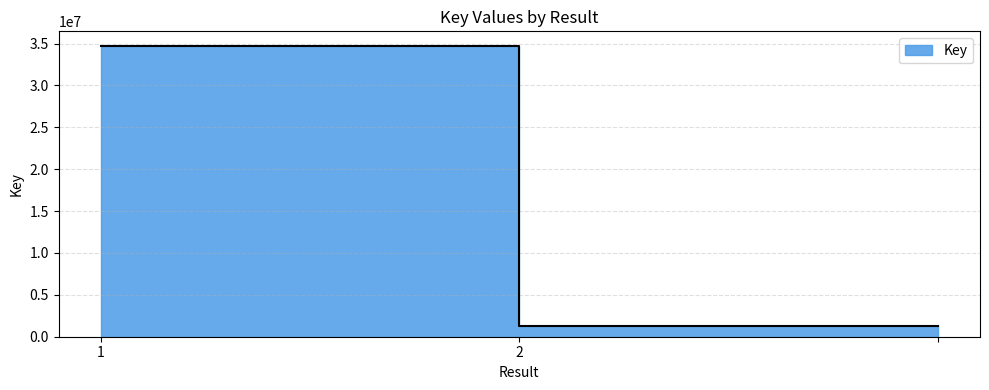

Rank the categories by value from lowest to highest.

2, , 1